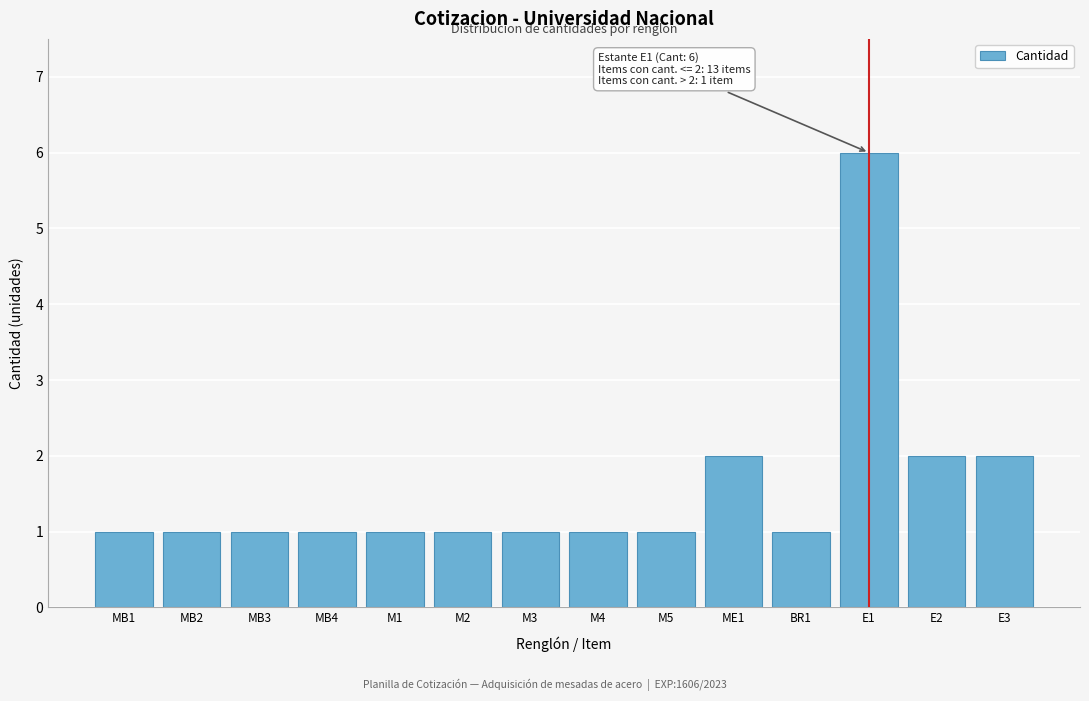

Reading left to right, transcribe all the data shown in this chart.

1	1	1	1	1	1	1	1	1	2	1	6	2	2